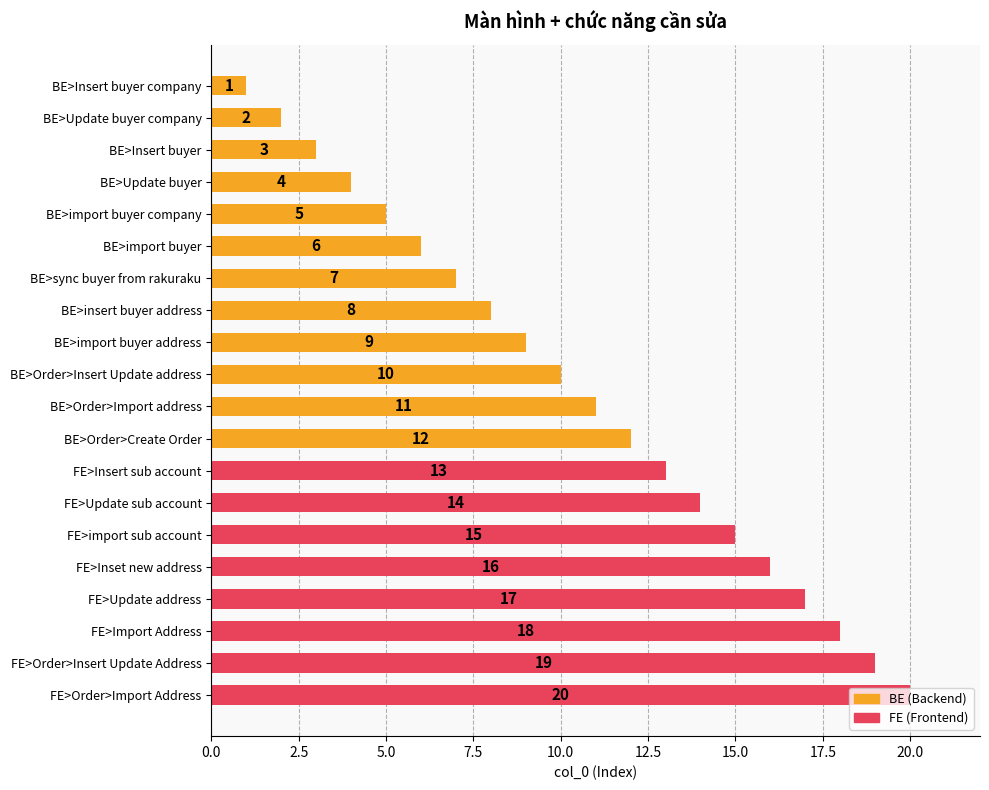

List the labels in order of value, smallest first.

BE>Insert buyer company, BE>Update buyer company, BE>Insert buyer, BE>Update buyer, BE>import buyer company, BE>import buyer, BE>sync buyer from rakuraku, BE>insert buyer address, BE>import buyer address, BE>Order>Insert Update address, BE>Order>Import address, BE>Order>Create Order, FE>Insert sub account, FE>Update sub account, FE>import sub account, FE>Inset new address, FE>Update address, FE>Import Address, FE>Order>Insert Update Address, FE>Order>Import Address